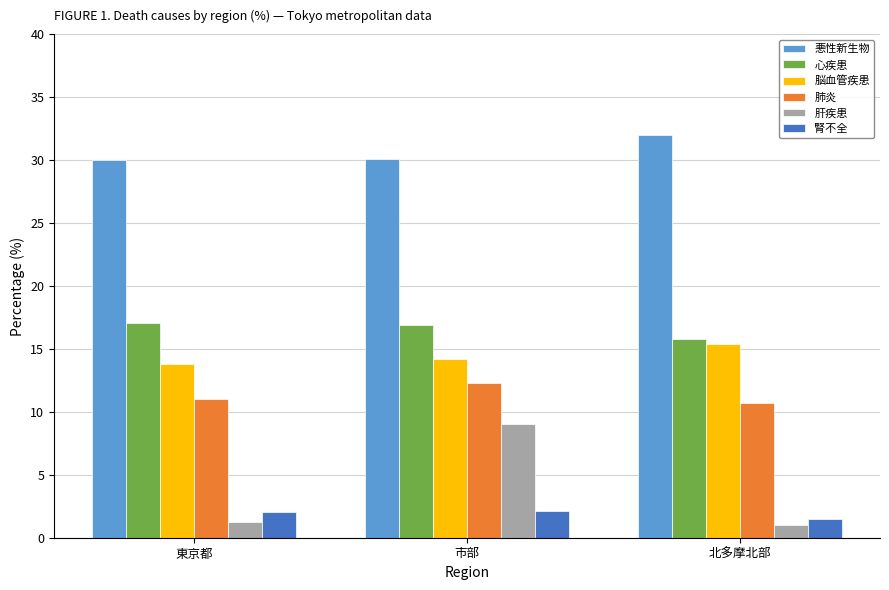

What is the label of the 1st bar from the right?

北多摩北部